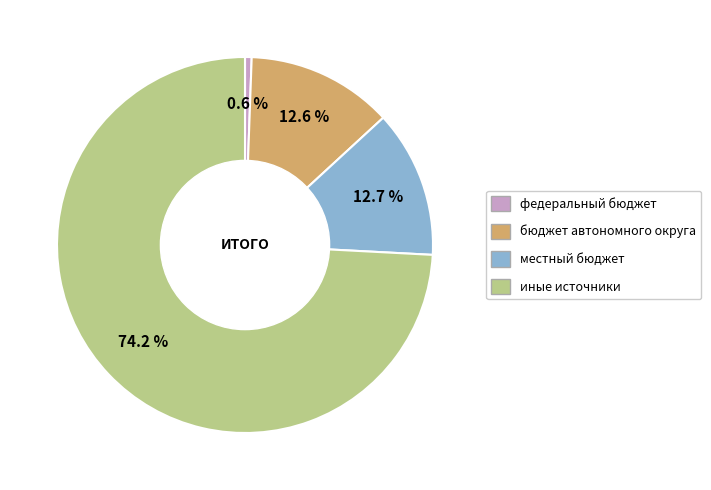

How many segments does this pie chart have?

4